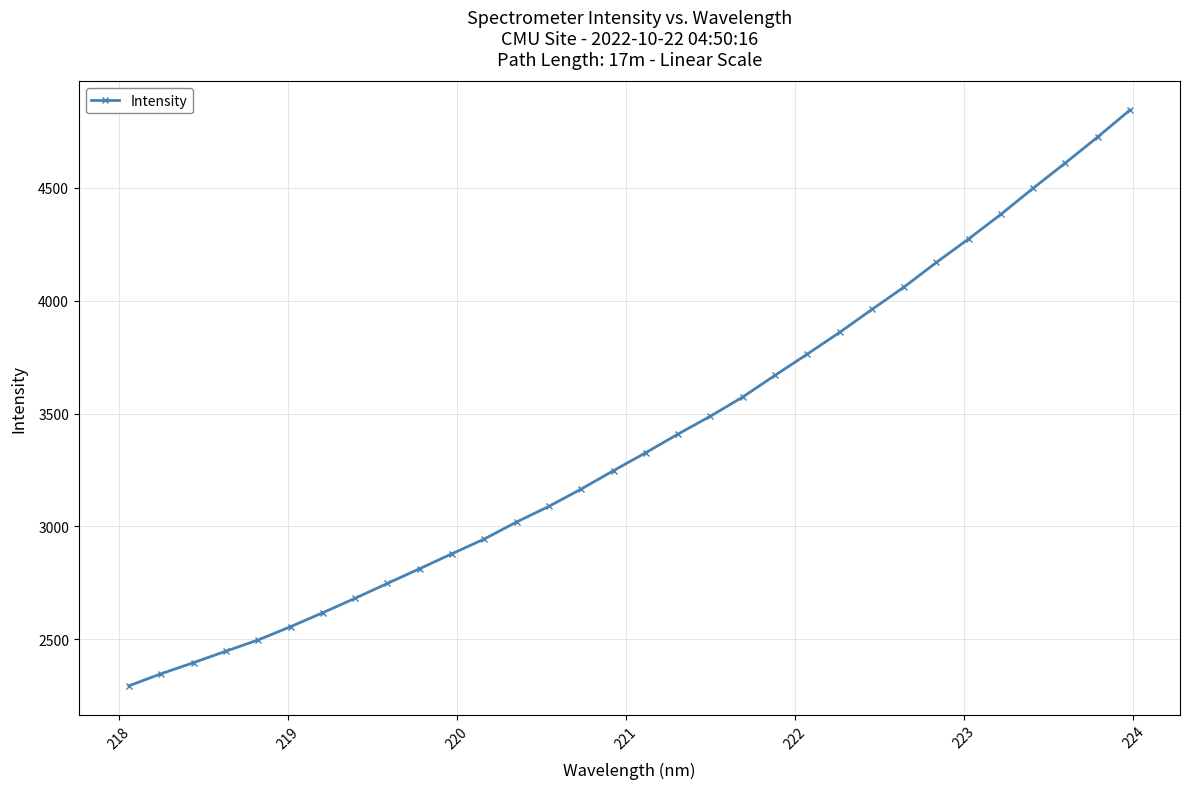

What is the average value?

3386.0